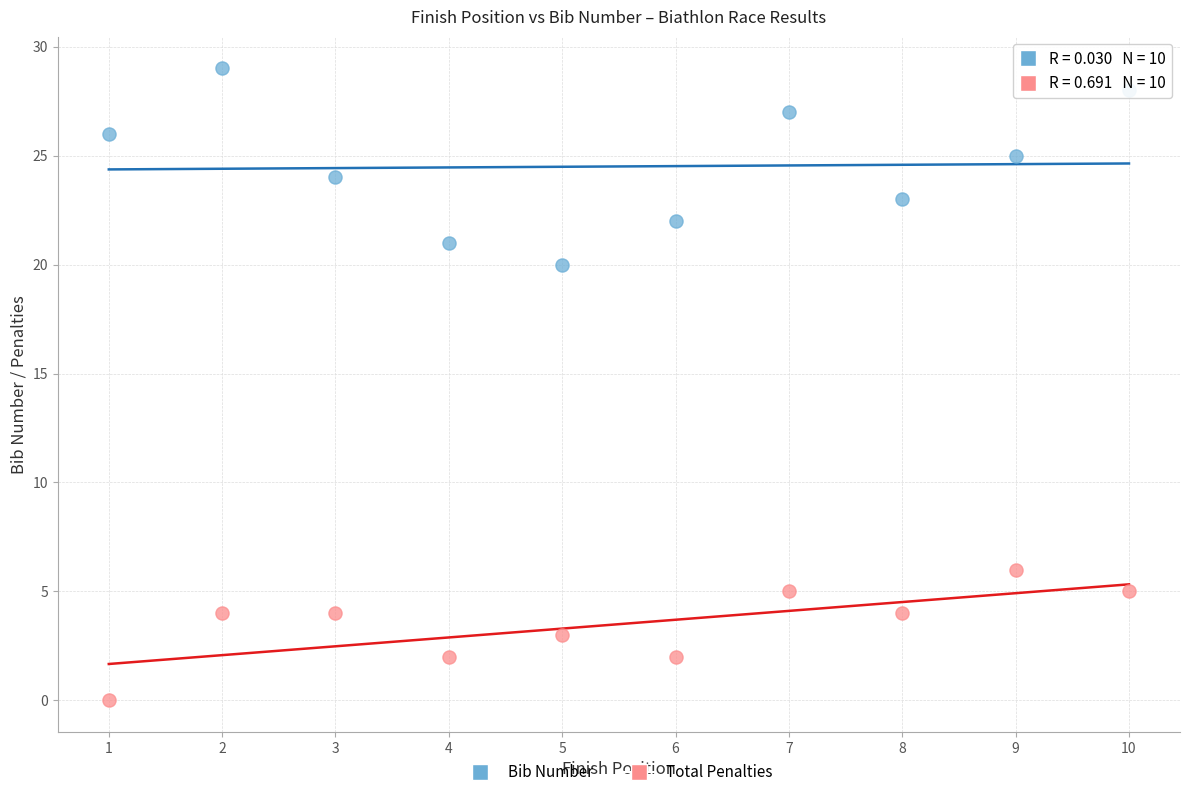

What is the X range (max minus min) for the scatter plot?

9